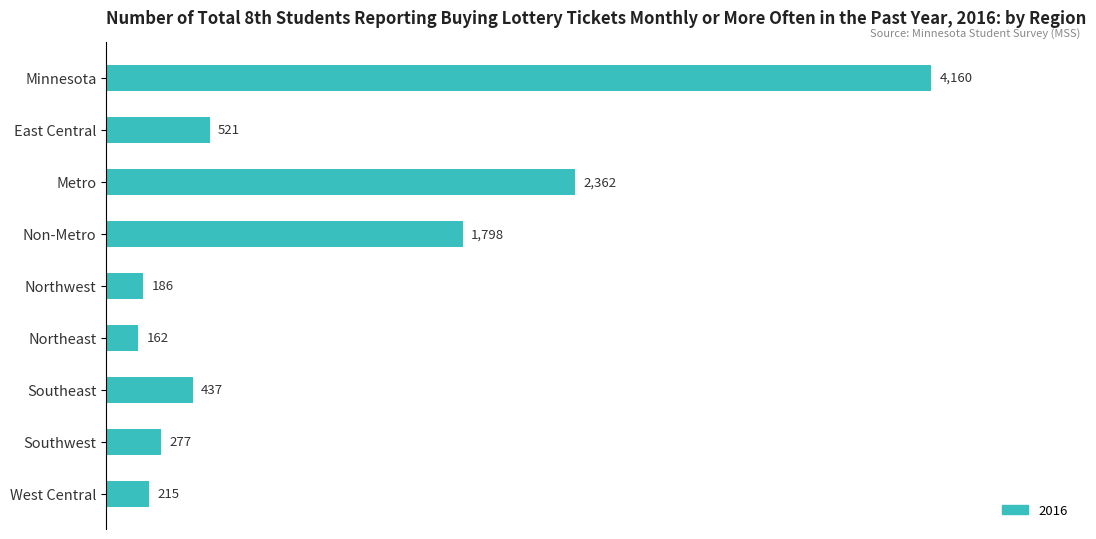

True or false: the data shows 1798 at Non-Metro.

True